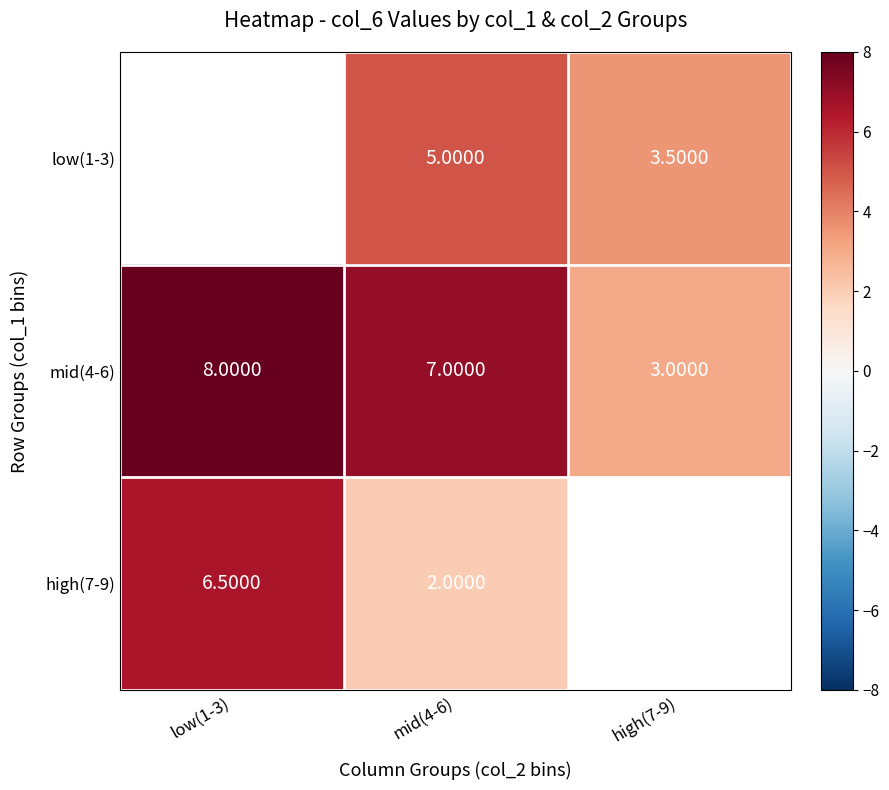

Rank the series at mid(4-6) from lowest to highest value.

high(7-9), low(1-3), mid(4-6)